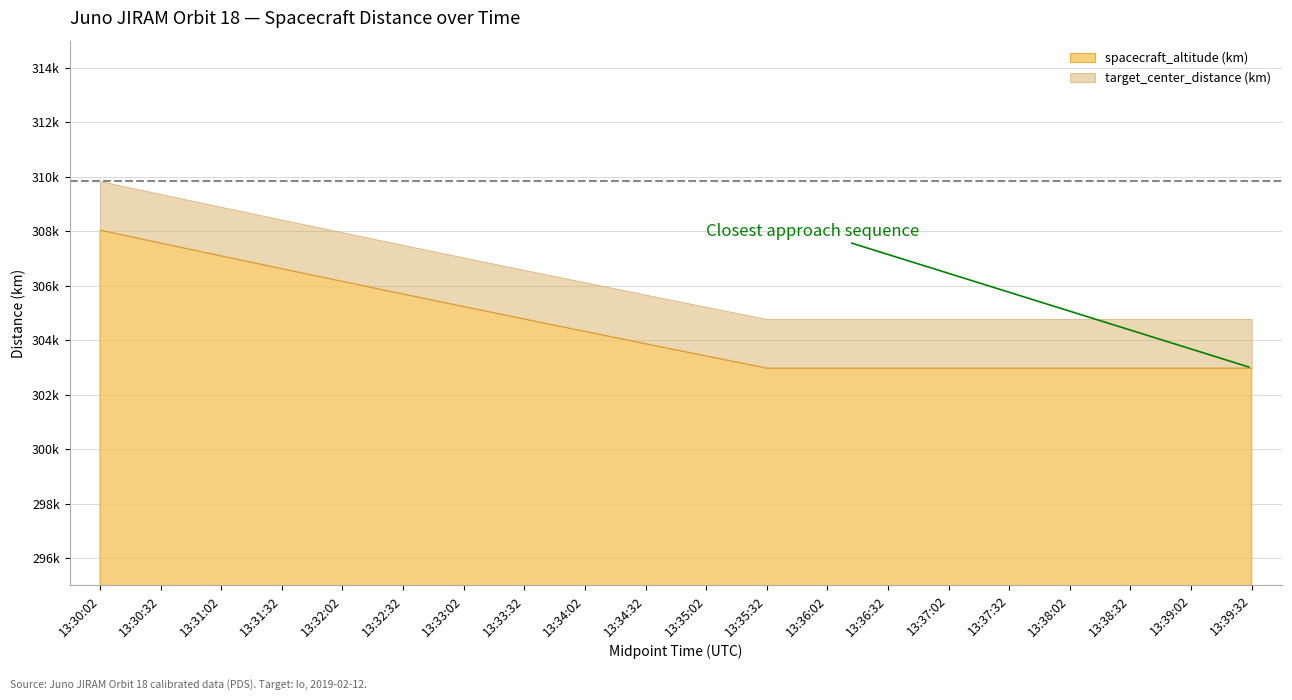

What is the change in value from 13:32:02 to 13:34:32?

-2288.3